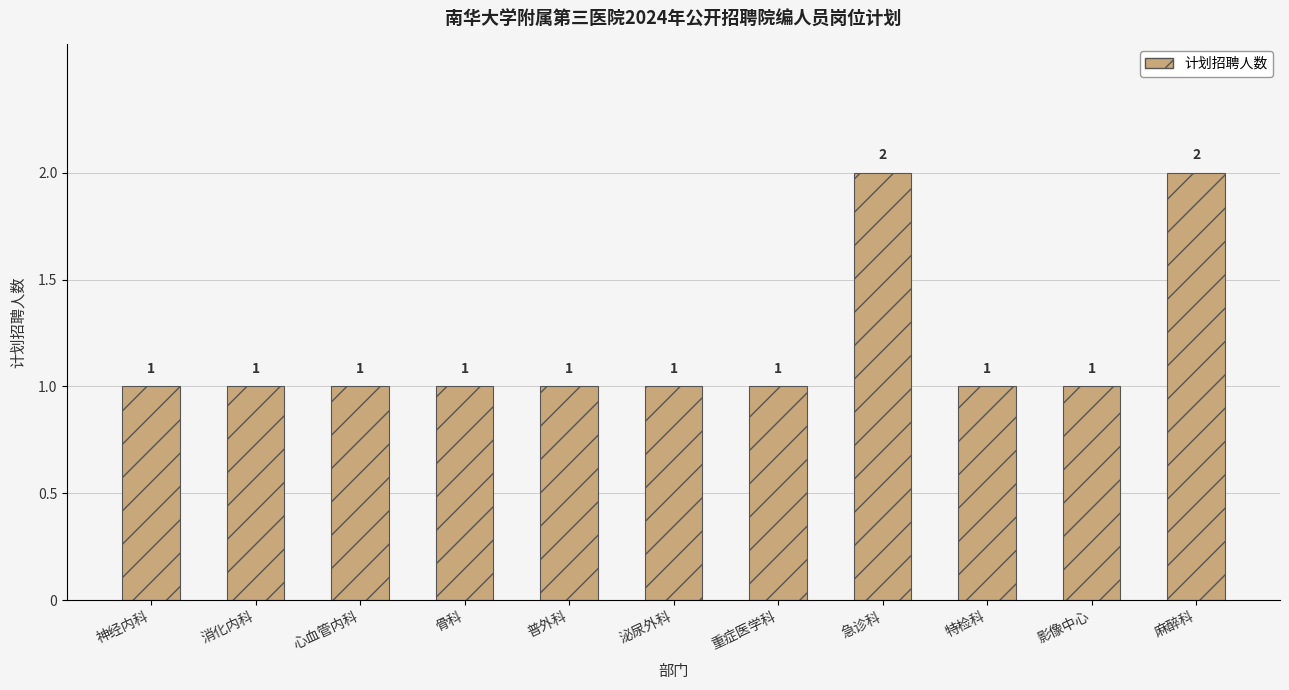

What is the change in value from 消化内科 to 急诊科?

+1